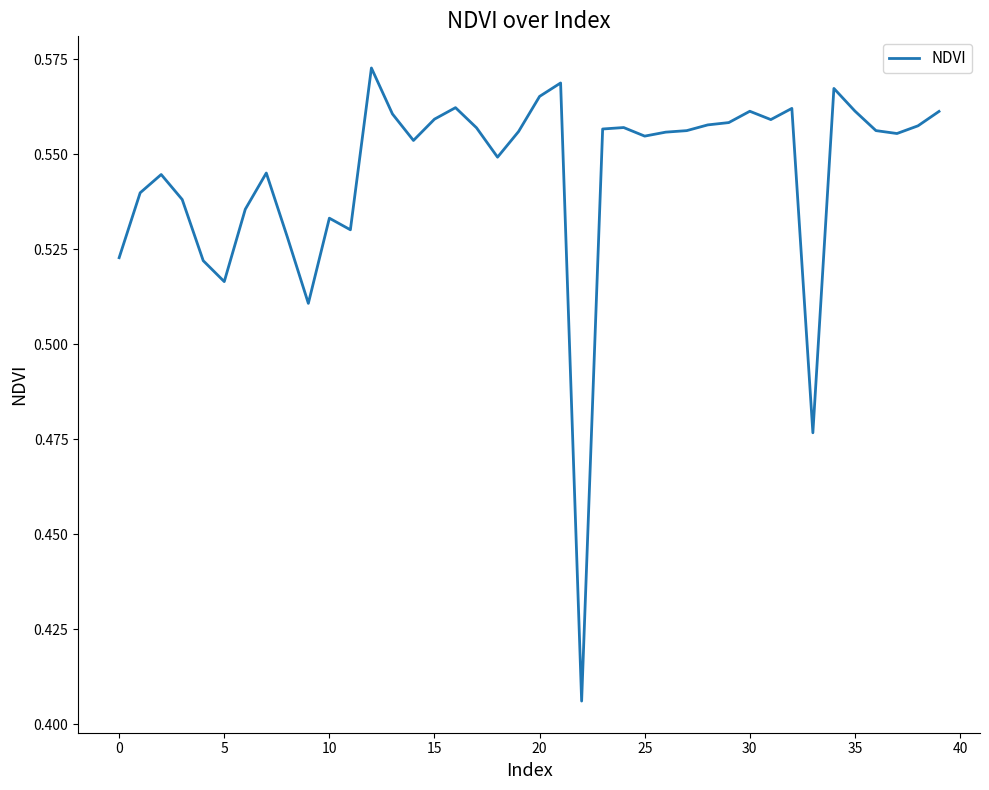

Does the chart display data point markers on the line(s)?

No